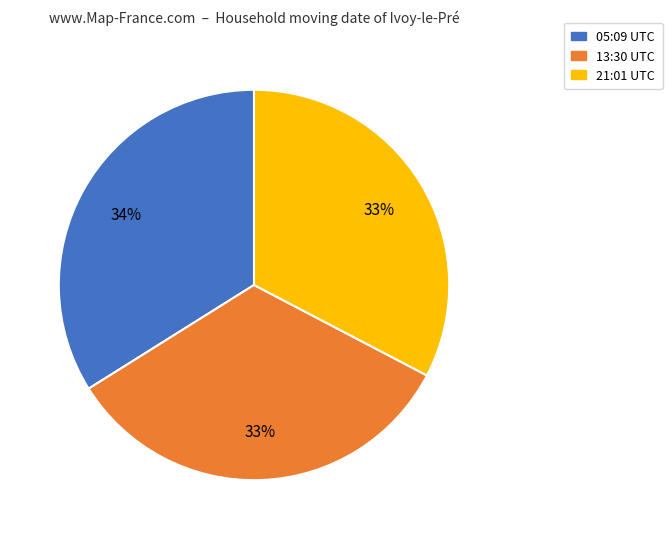

To the nearest percent, what is the difference between the largest and smallest slice percentages?

1%